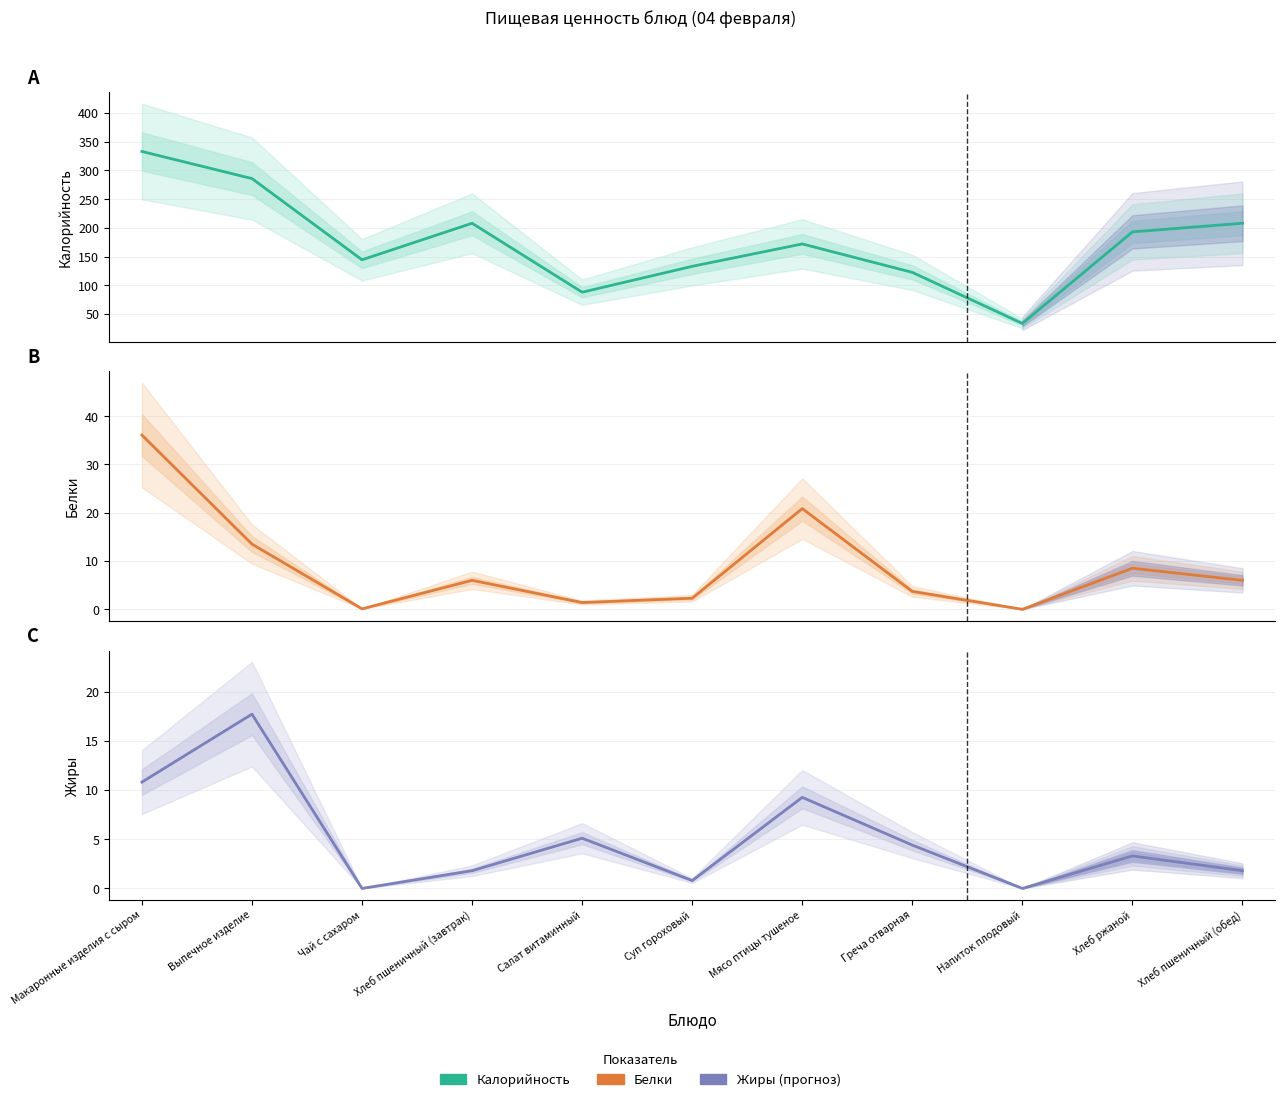

At which category does Жиры reach its first local valley?

Чай с сахаром